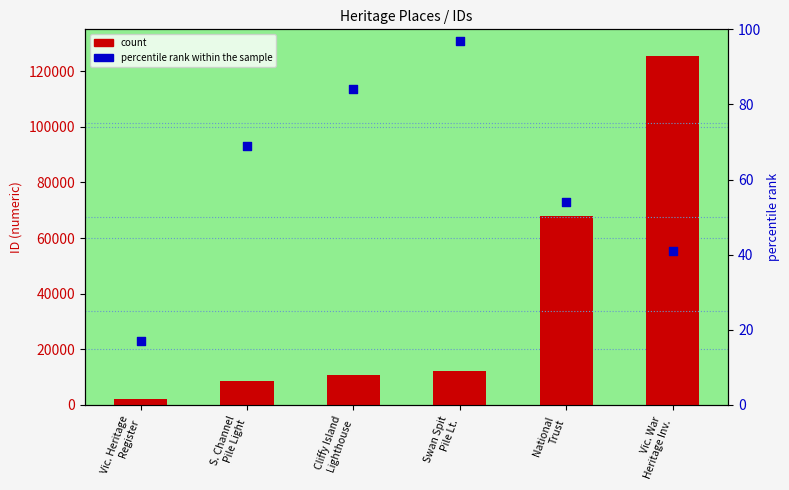

At how many categories does at least one series exceed 55569?

2